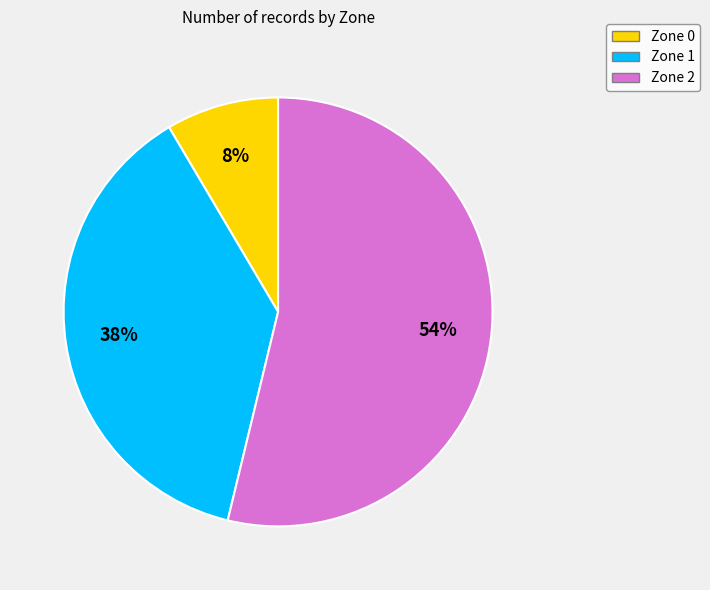

What is the largest slice in the pie chart?

Zone 2